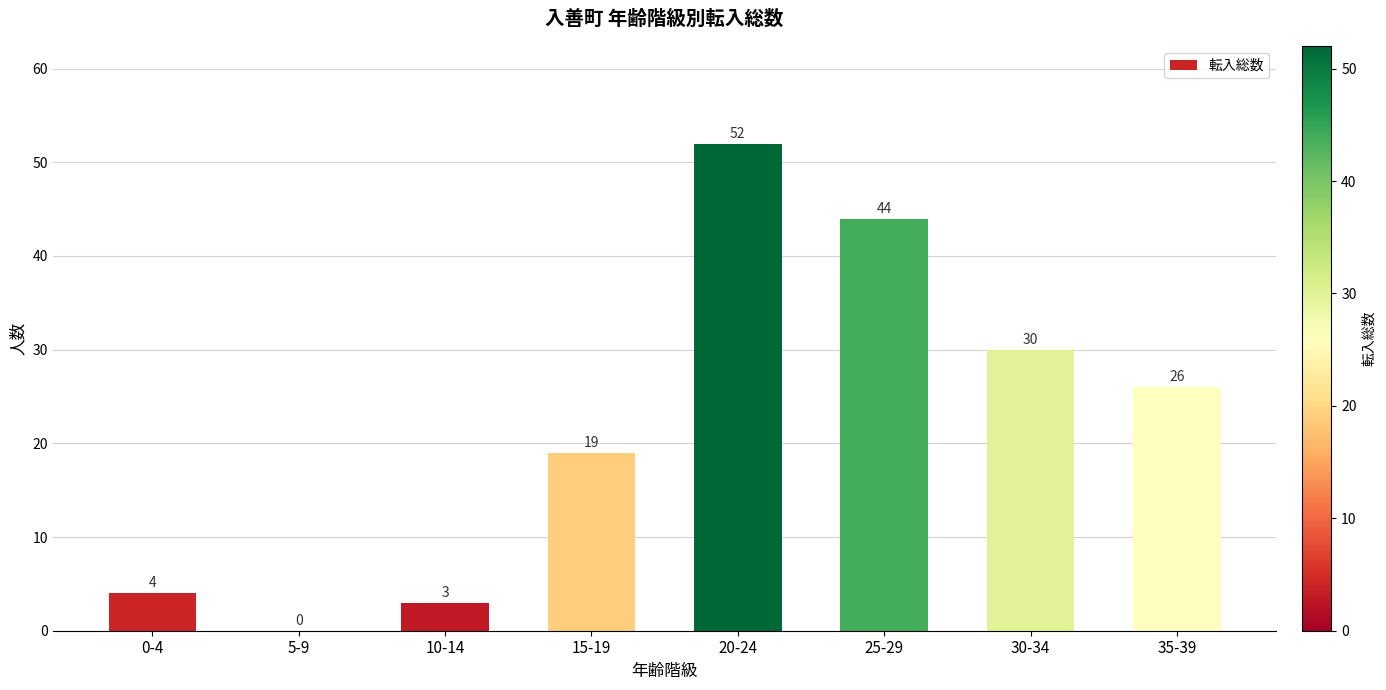

Where does the data first go above 26?

20-24